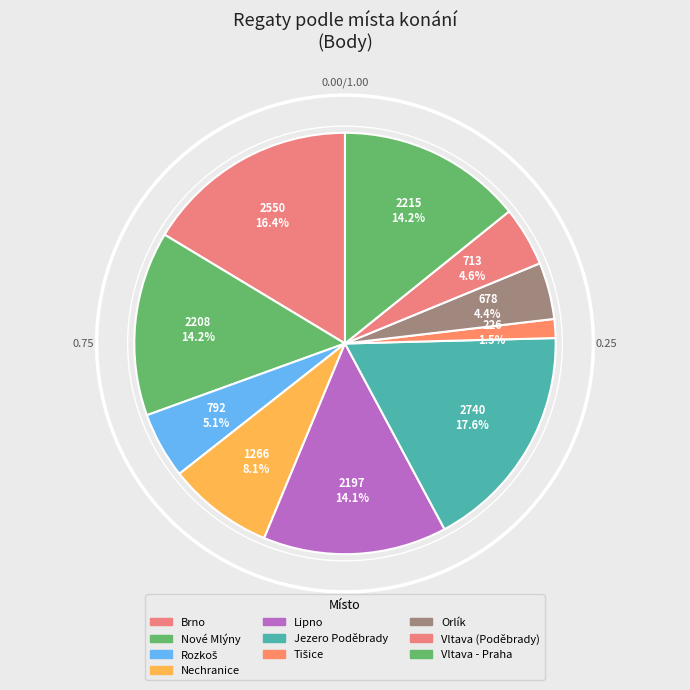

Which slice is the largest?

Jezero Poděbrady